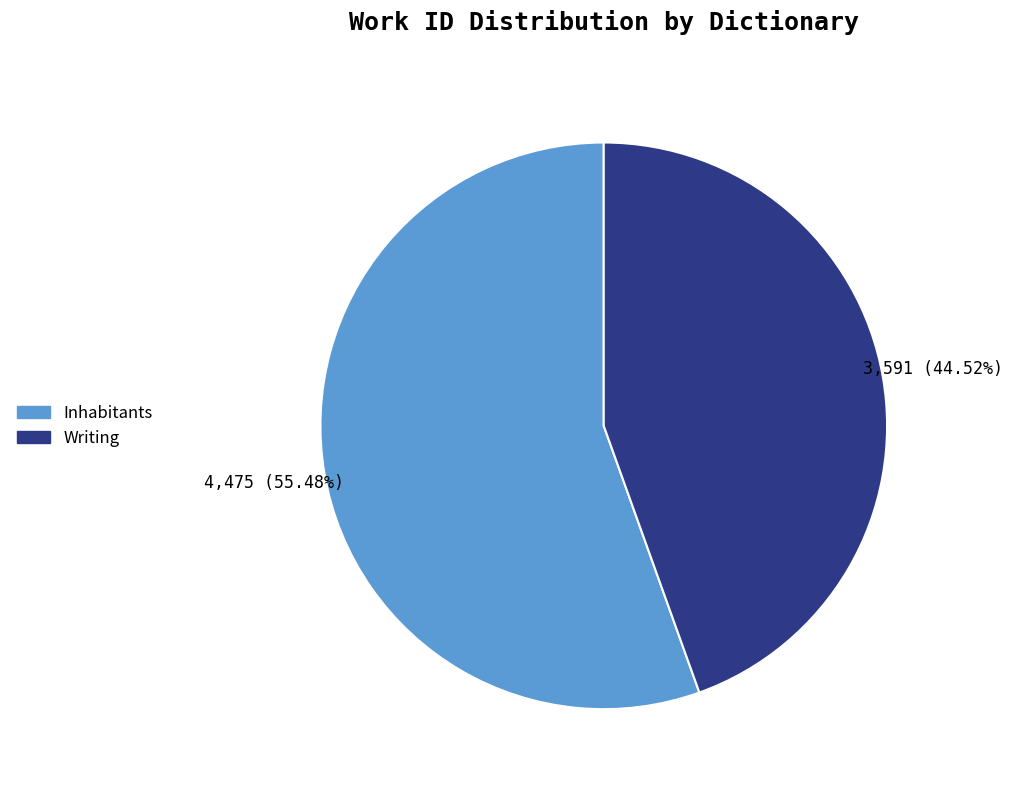

Is there a majority slice in this chart?

Yes